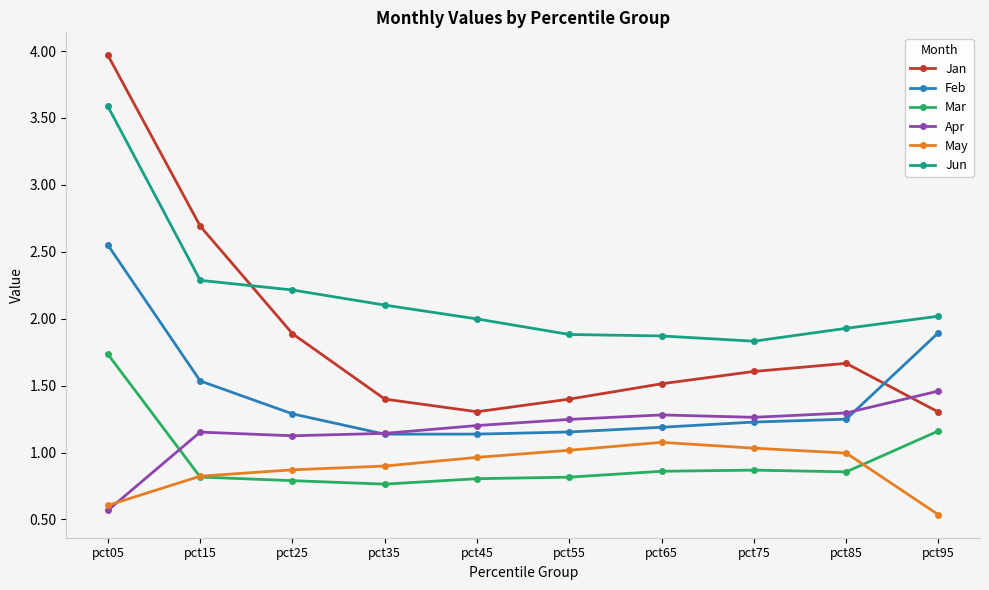

True or false: Apr has more than 0 interior local peaks.

True